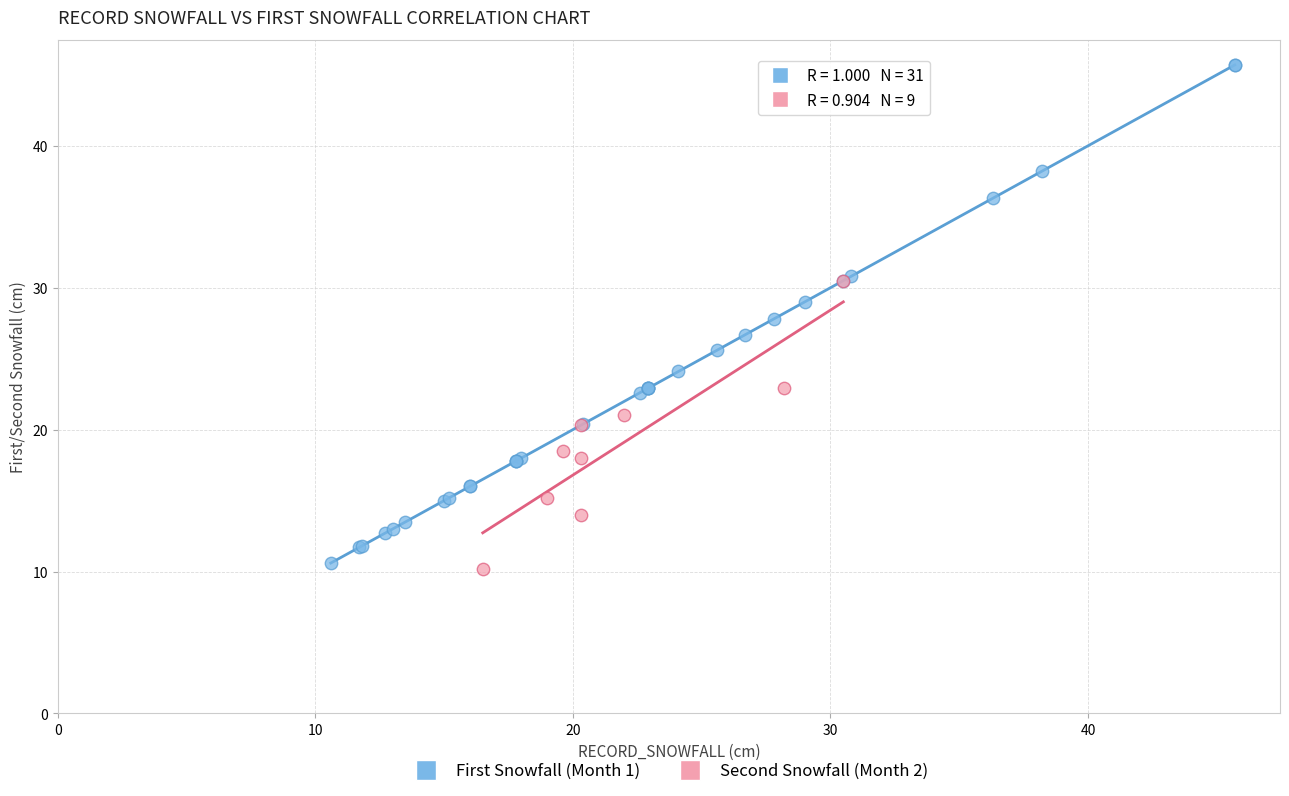

Which series has the widest spread of Y values?

First Snowfall (Month 1)